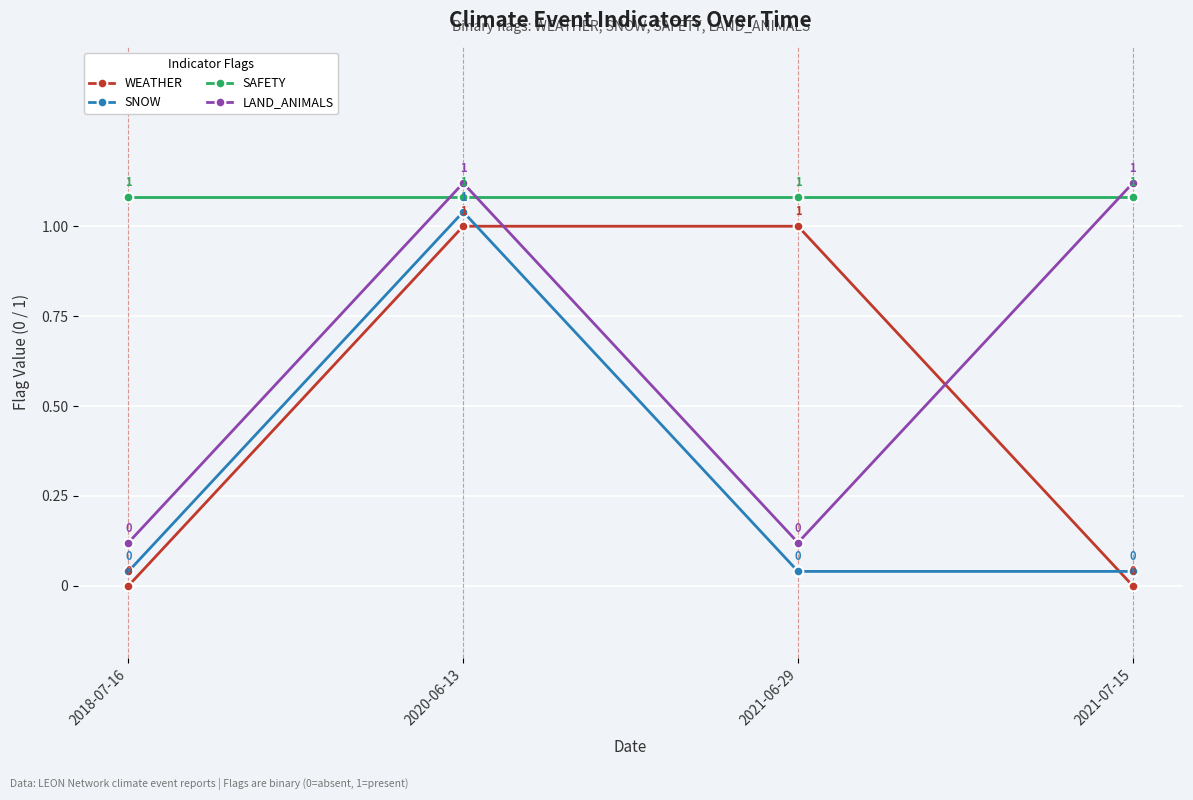

Is it true that LAND_ANIMALS equals 0.7 at 2021-07-15?

False